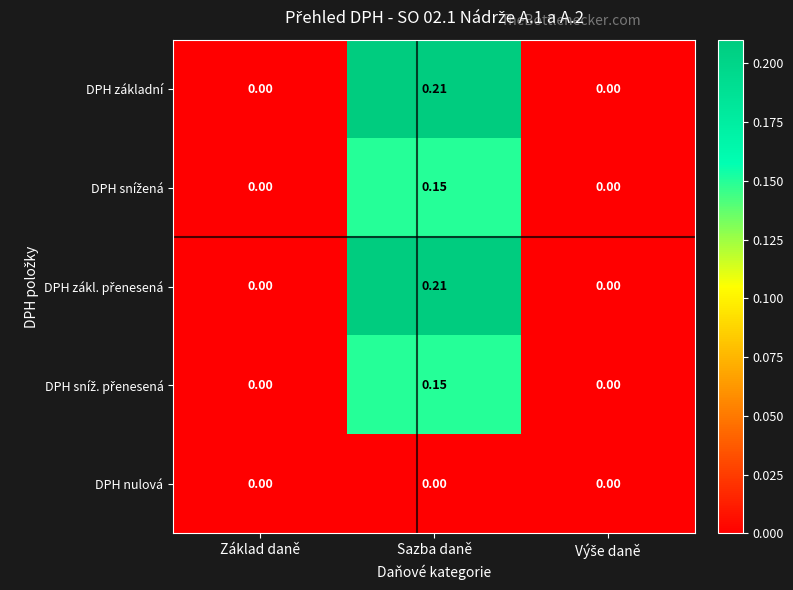

At which category does the chart reach its peak across all series?

Sazba daně